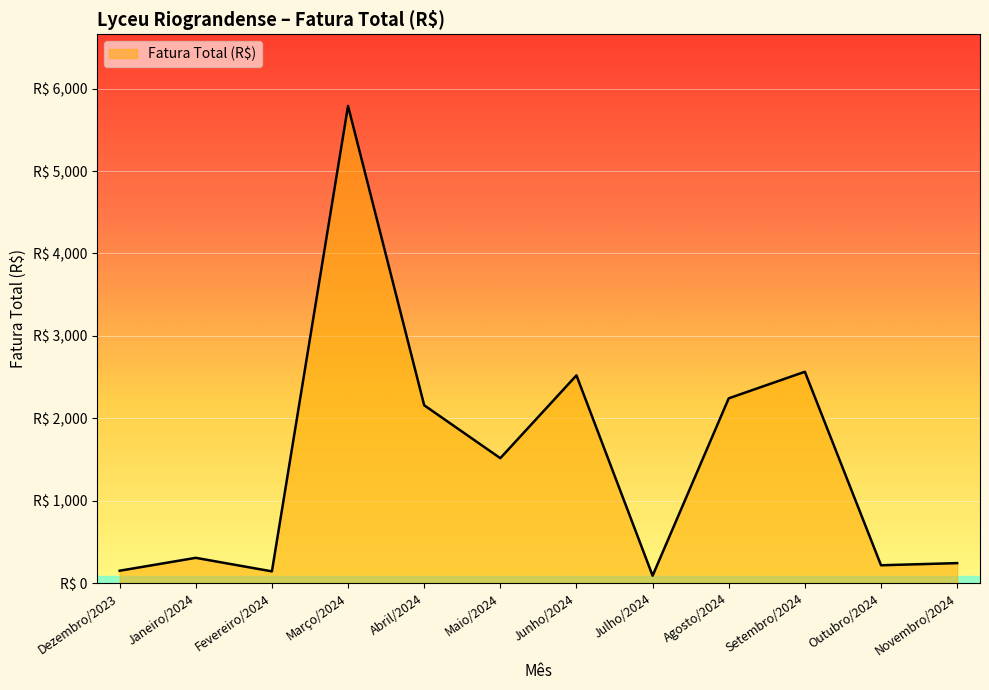

Reading left to right, what are all the values shown in this chart?

149.0	305.6	141.4	5790.8	2157.4	1515.2	2520.2	88.8	2241.6	2563.9	215.4	241.5